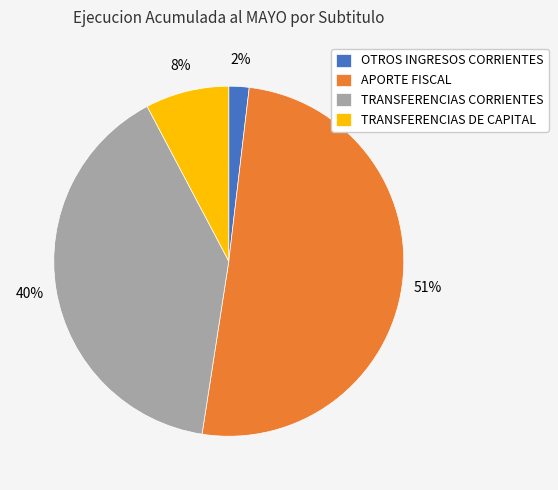

Is it true that TRANSFERENCIAS DE CAPITAL is 8% of the pie?

True